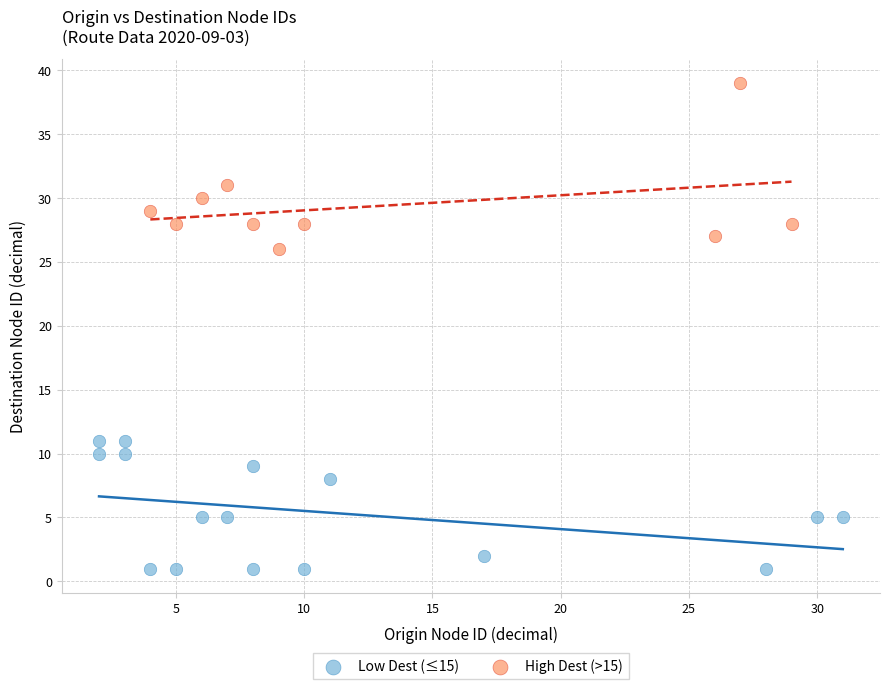

Which series has the largest Y range (max minus min)?

High Dest (>15)